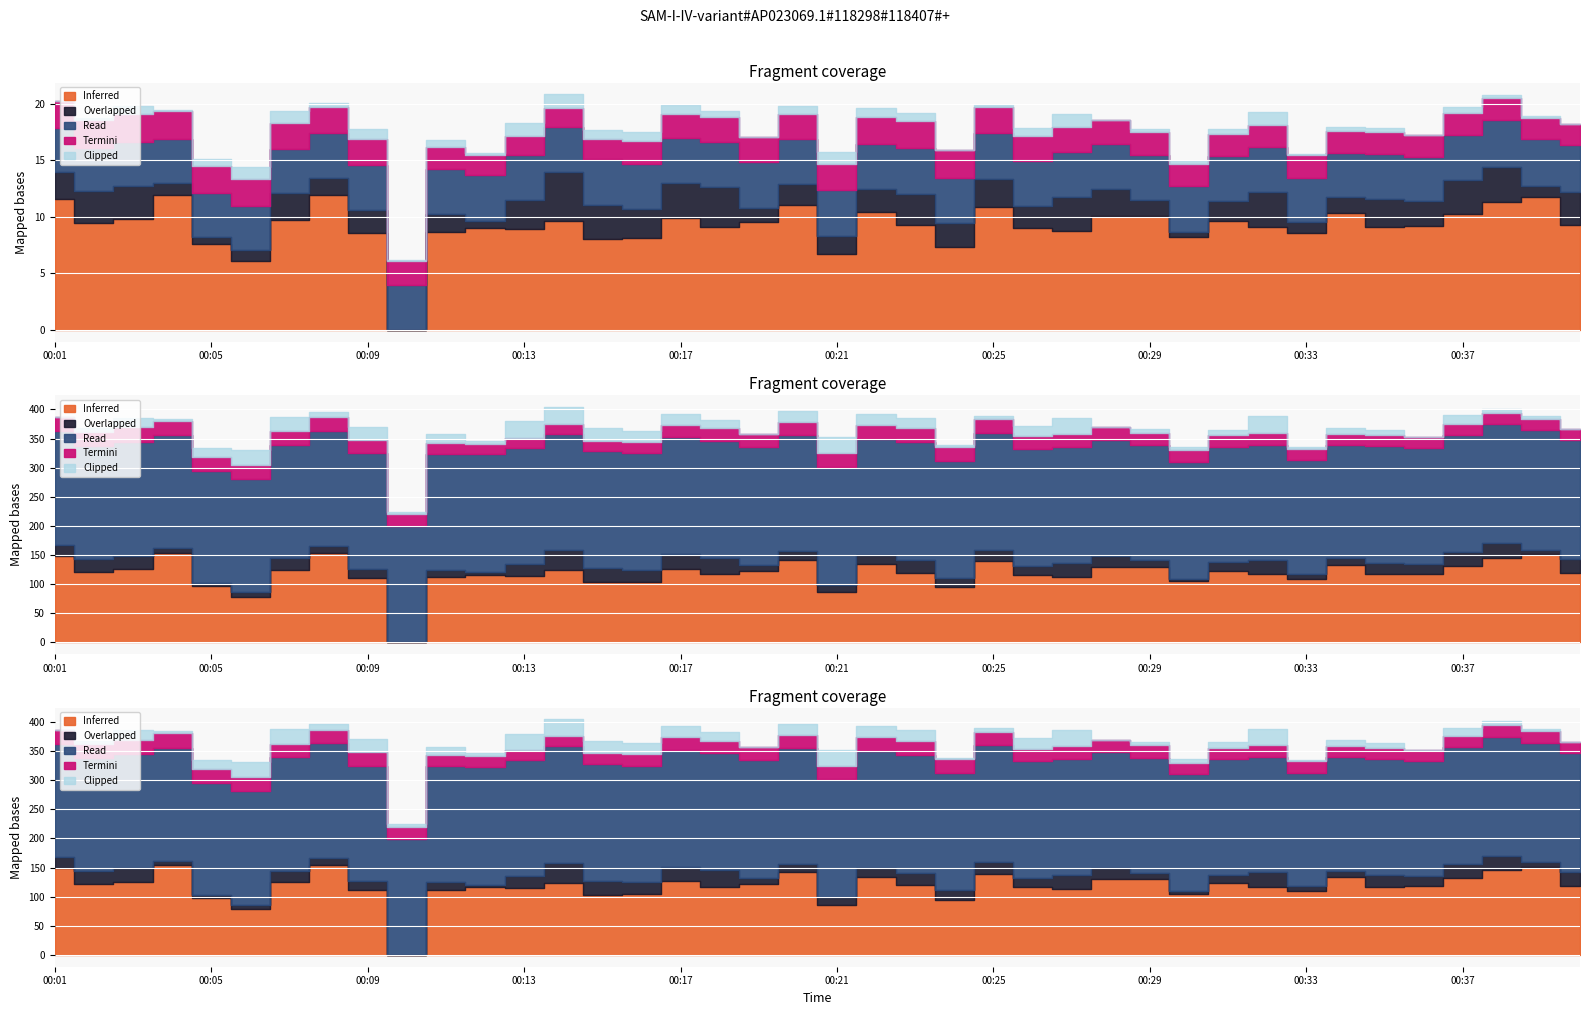

Which category has the lowest value across all series?

00:10